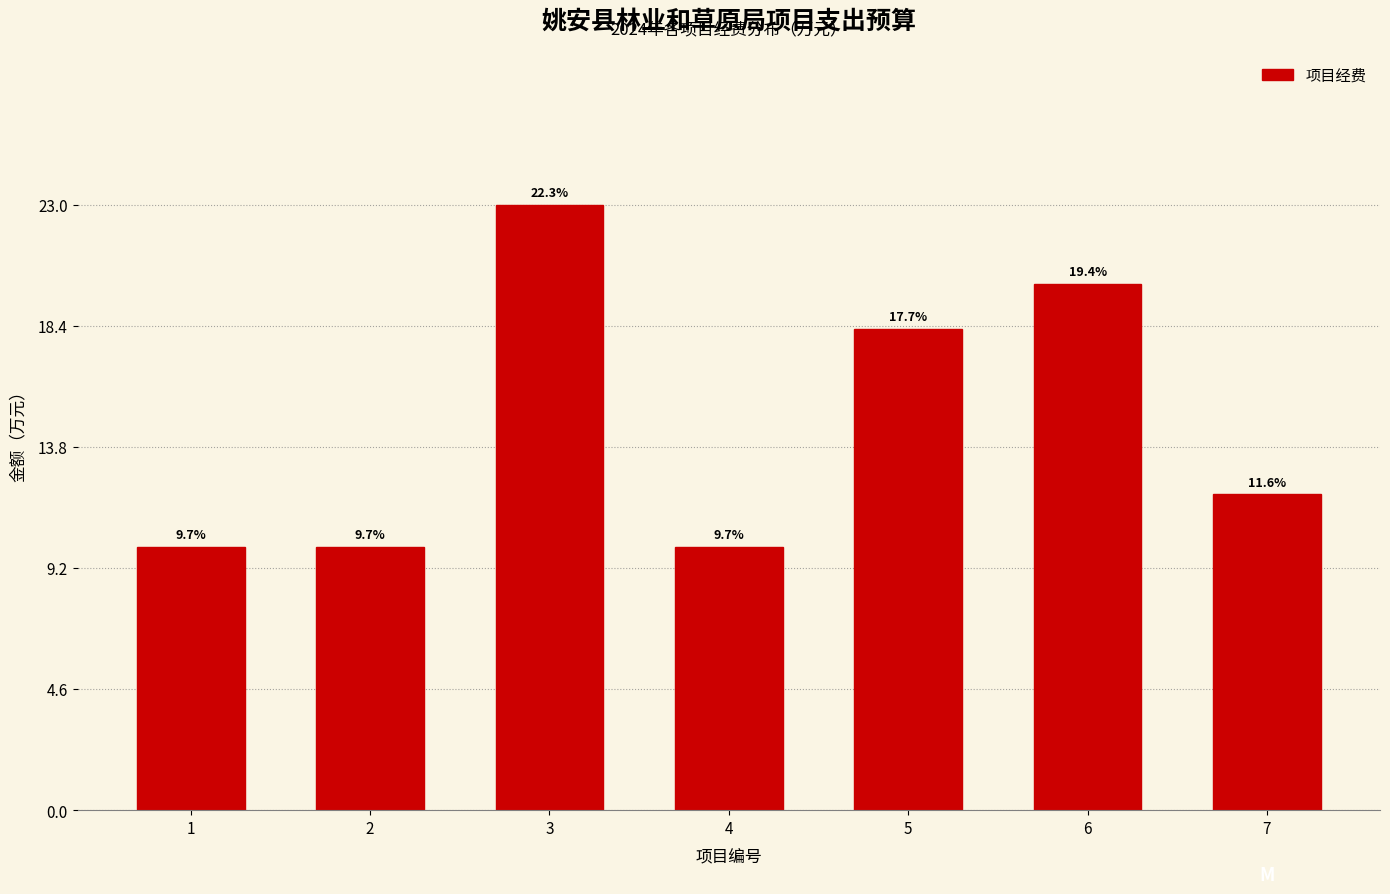

How many bars are there in total?

7